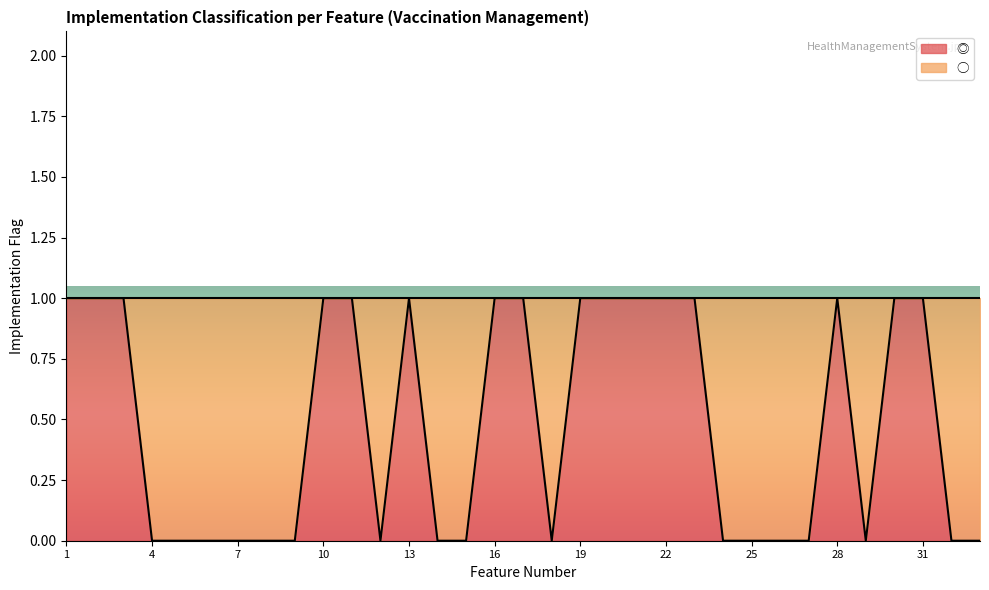

Does the chart display data point markers on the line(s)?

No